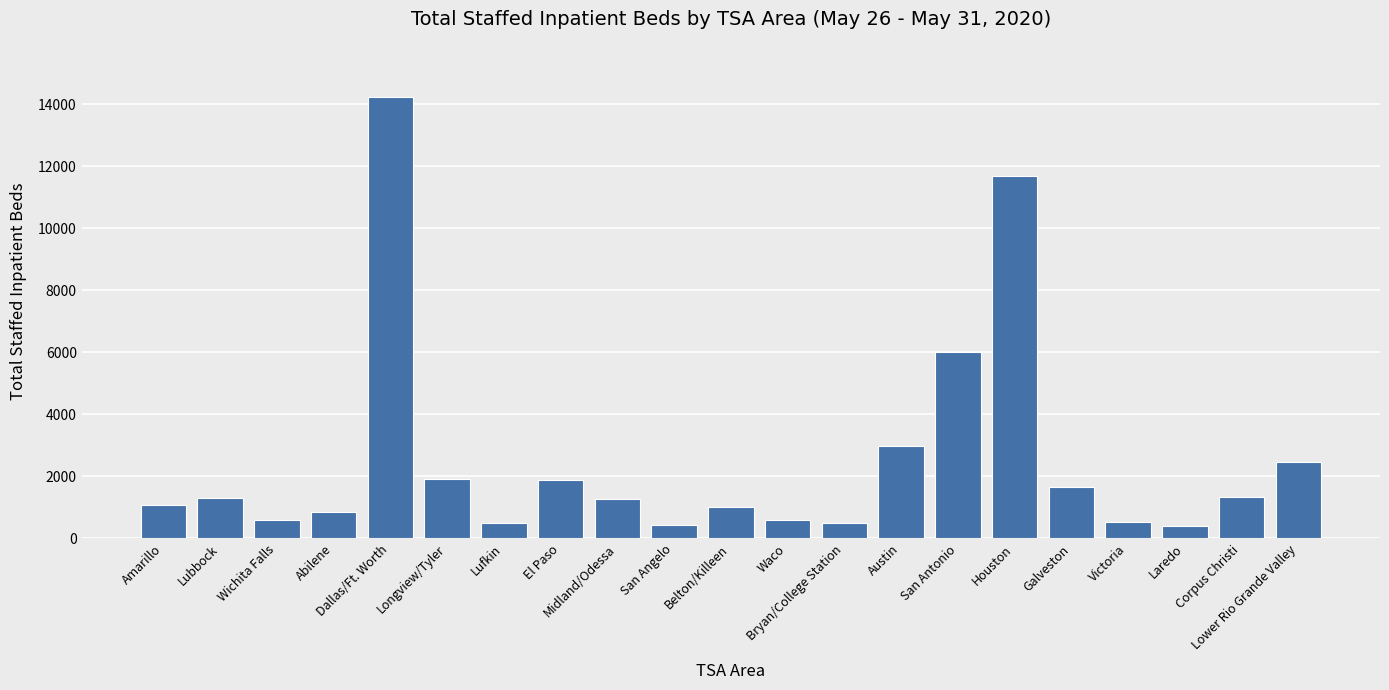

What is the change in value from Amarillo to Victoria?

-564